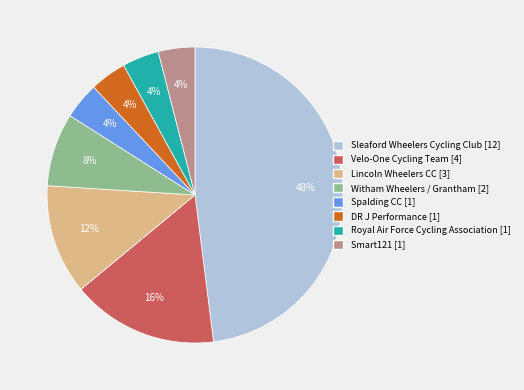

Does Lincoln Wheelers CC [3] represent more than half of the total?

No